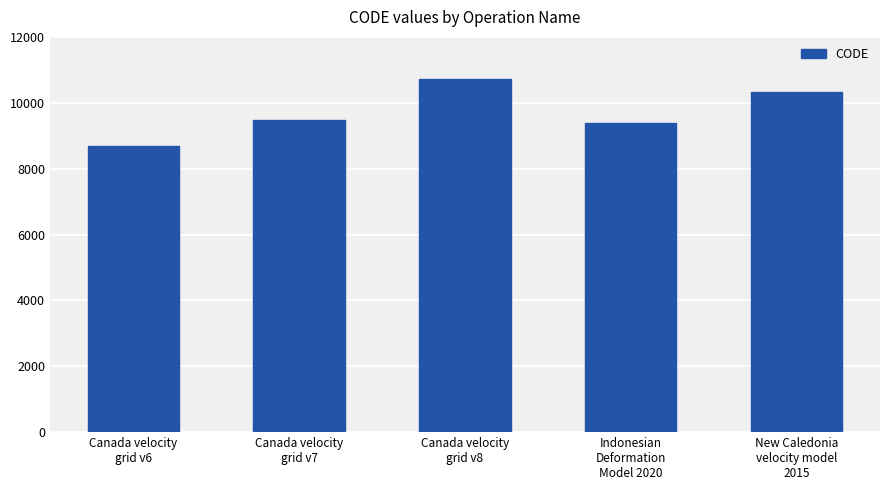

What is the sum of the values at Indonesian
Deformation
Model 2020 and Canada velocity
grid v6?

18051